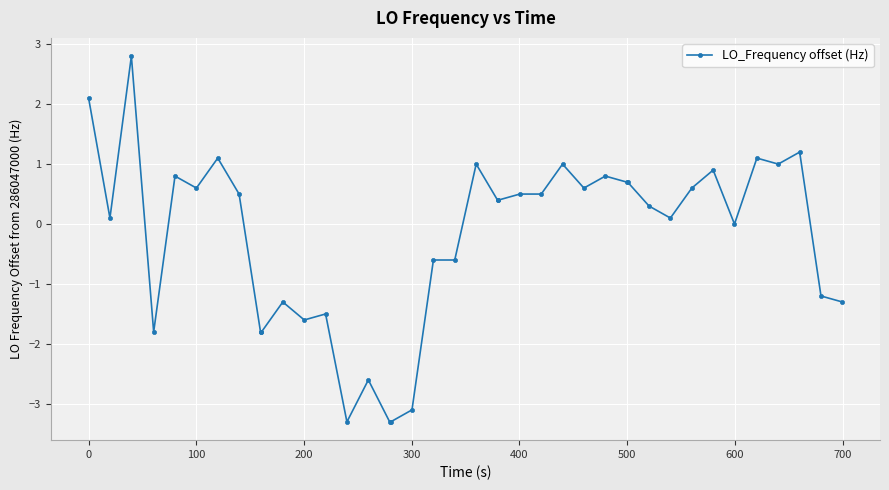

What is the greatest value displayed?

2.8